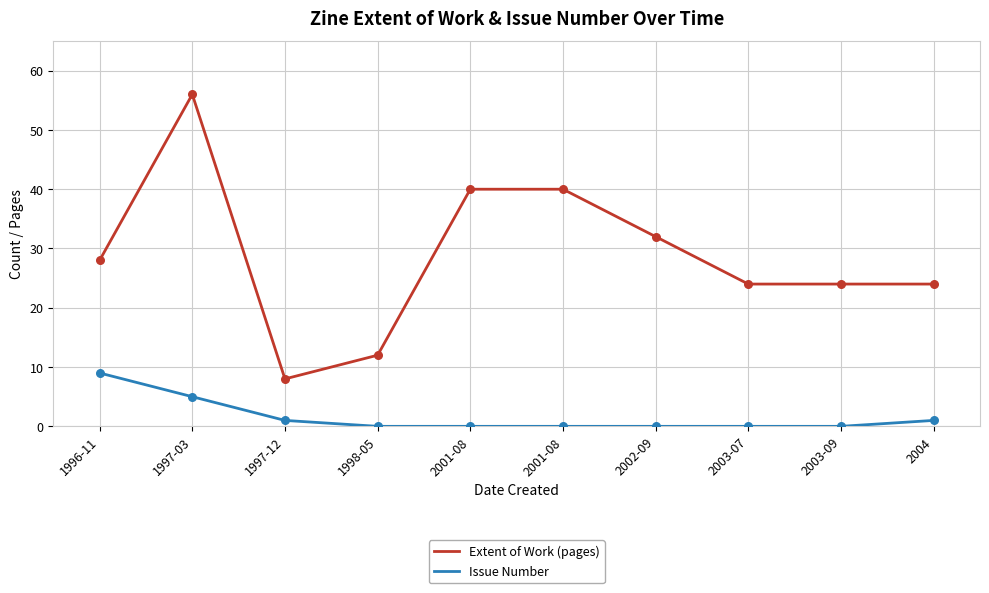

Which series has the largest total across all categories?

Extent of Work (pages)